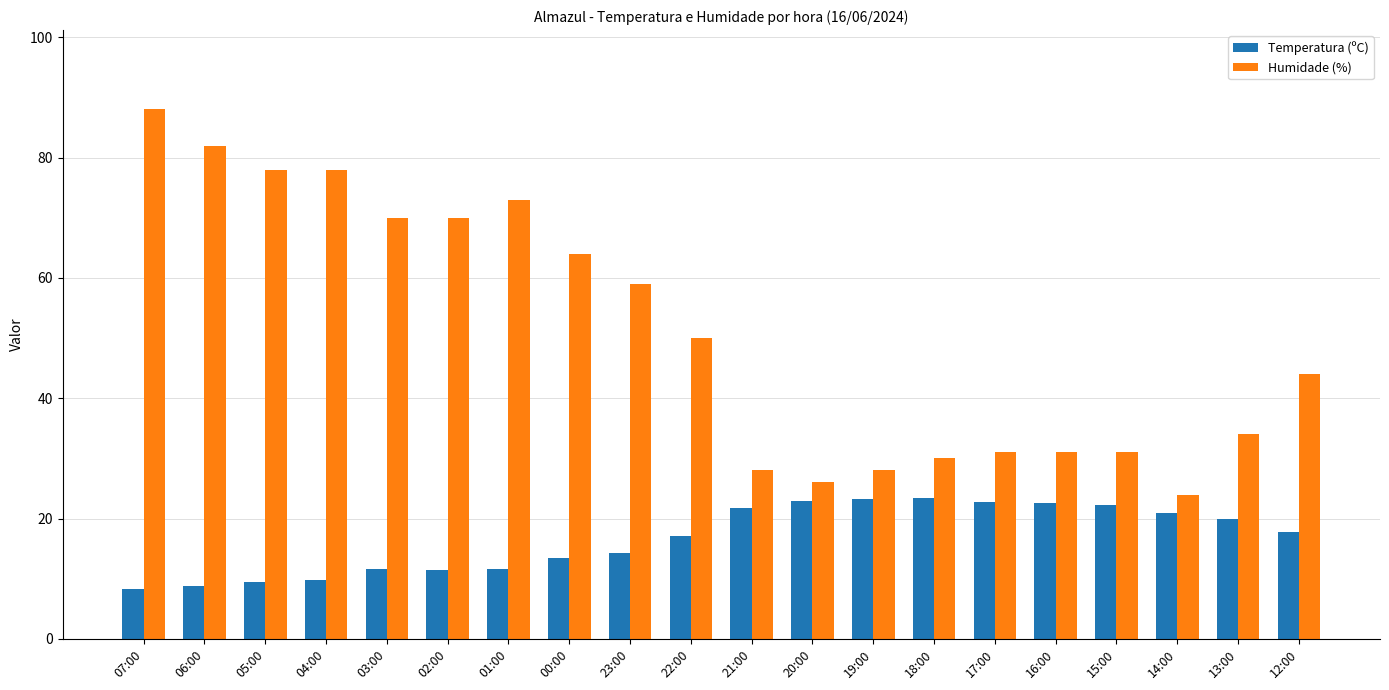

At 23:00, list the series in order from smallest to largest.

Temperatura (ºC), Humidade (%)